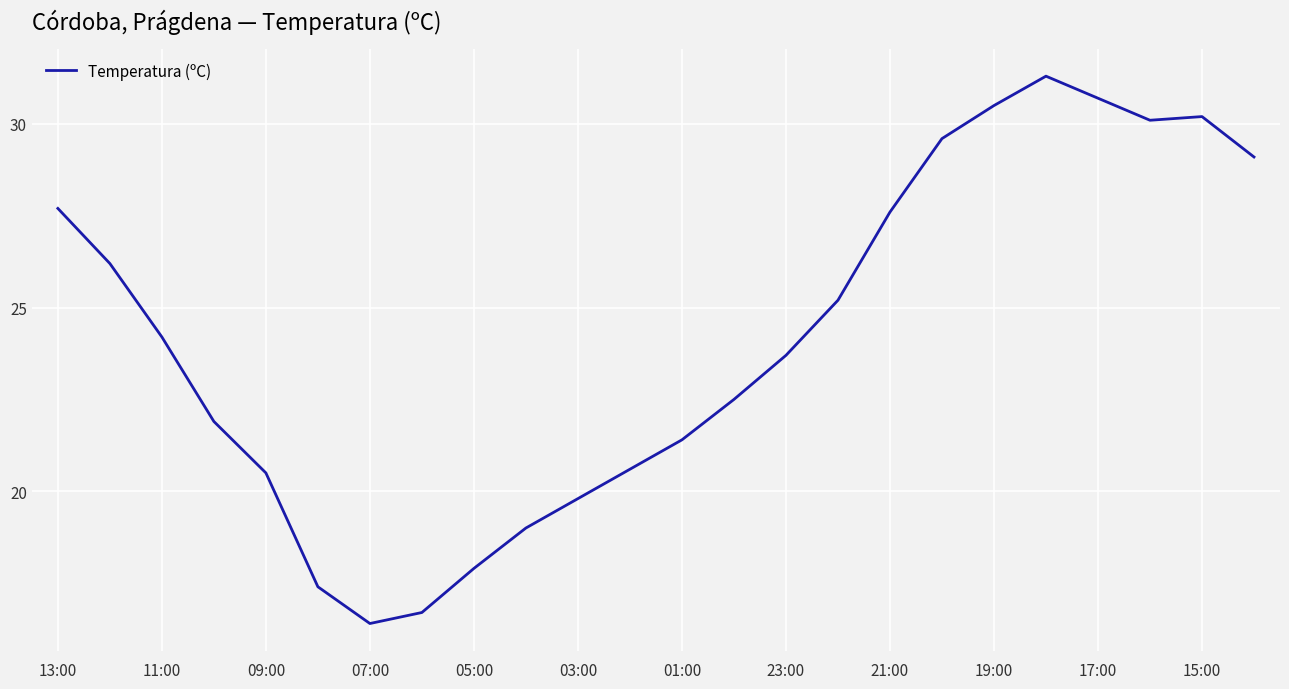

What is the difference between the maximum and minimum values?

14.9